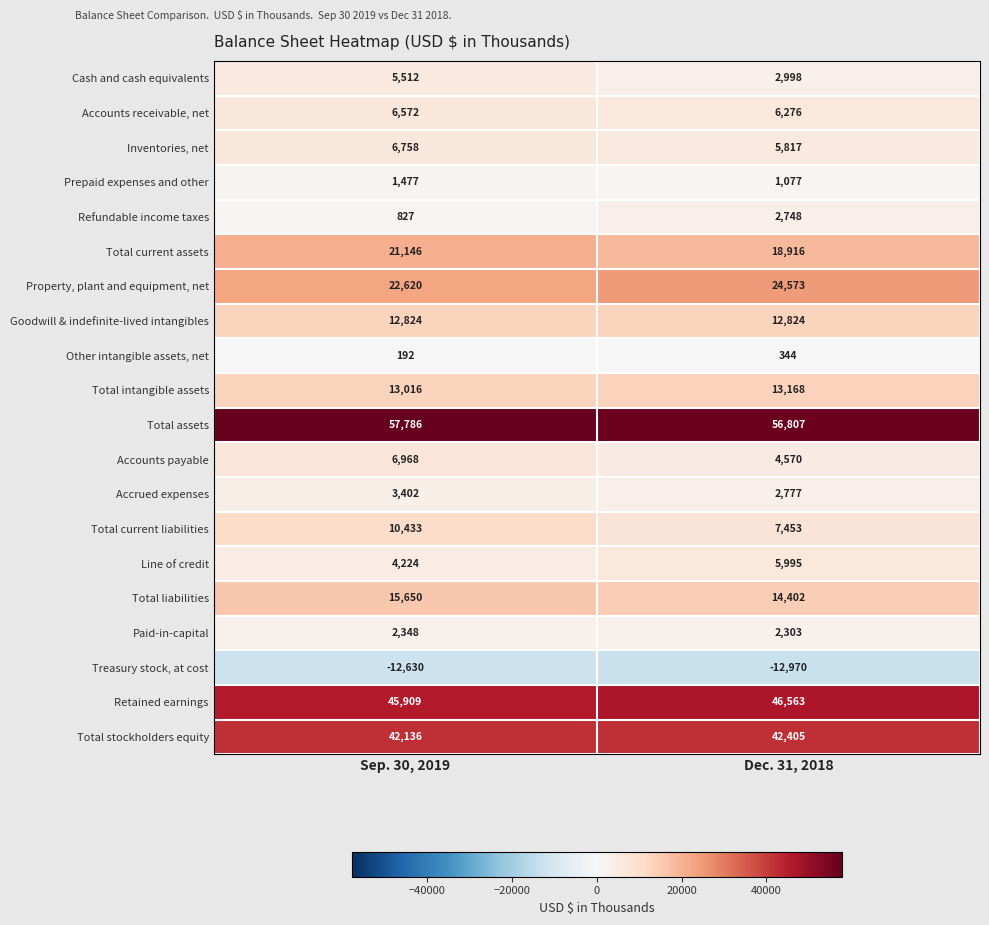

What value does the Other intangible assets, net series have at Sep. 30, 2019, to the nearest 50?

200